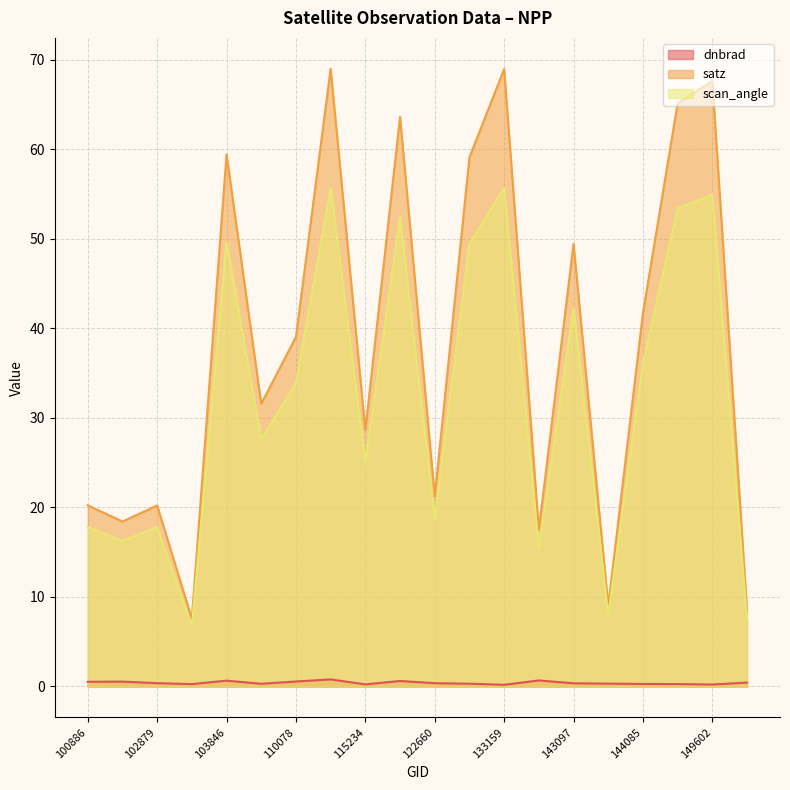

What is the value of the dnbrad point at the 7th from the left?

0.6